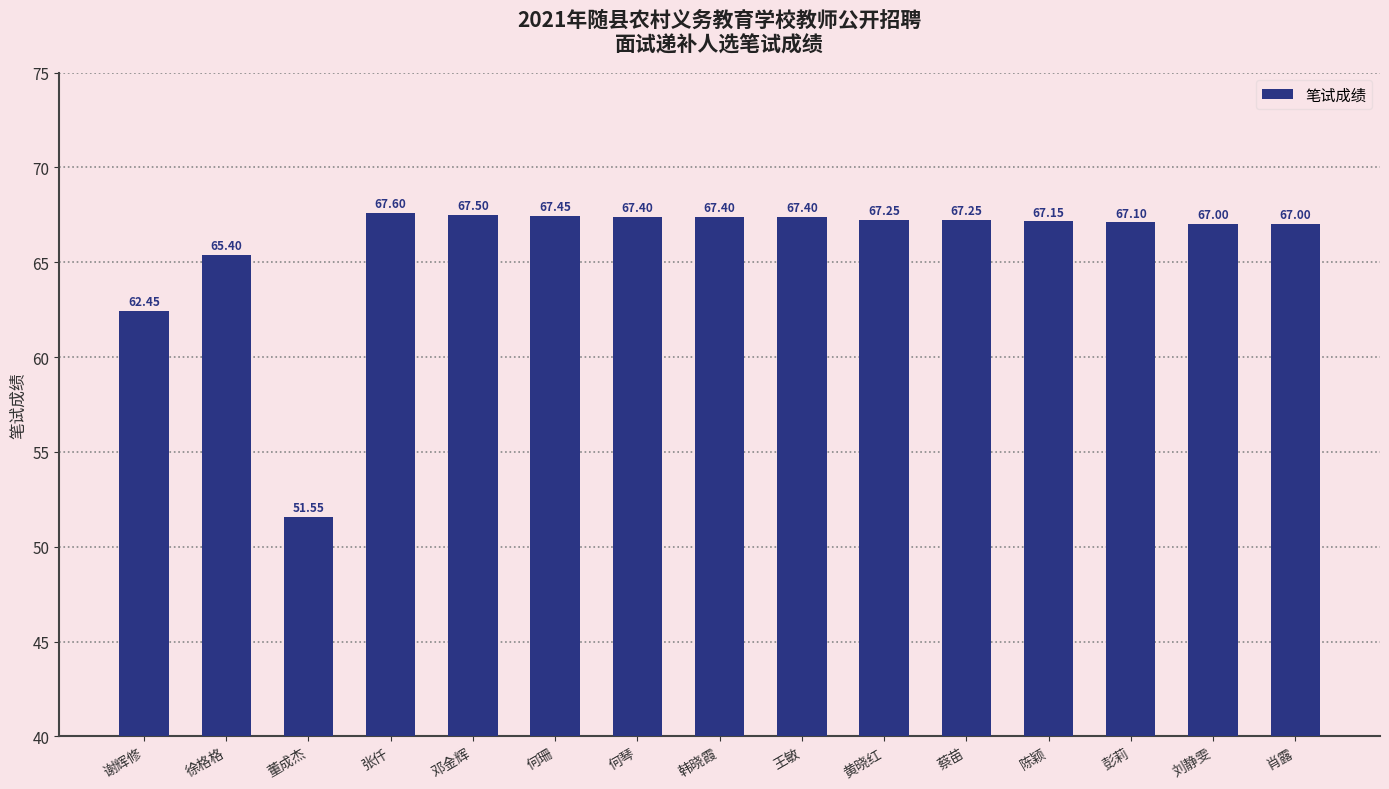

What is the greatest value displayed?

67.6